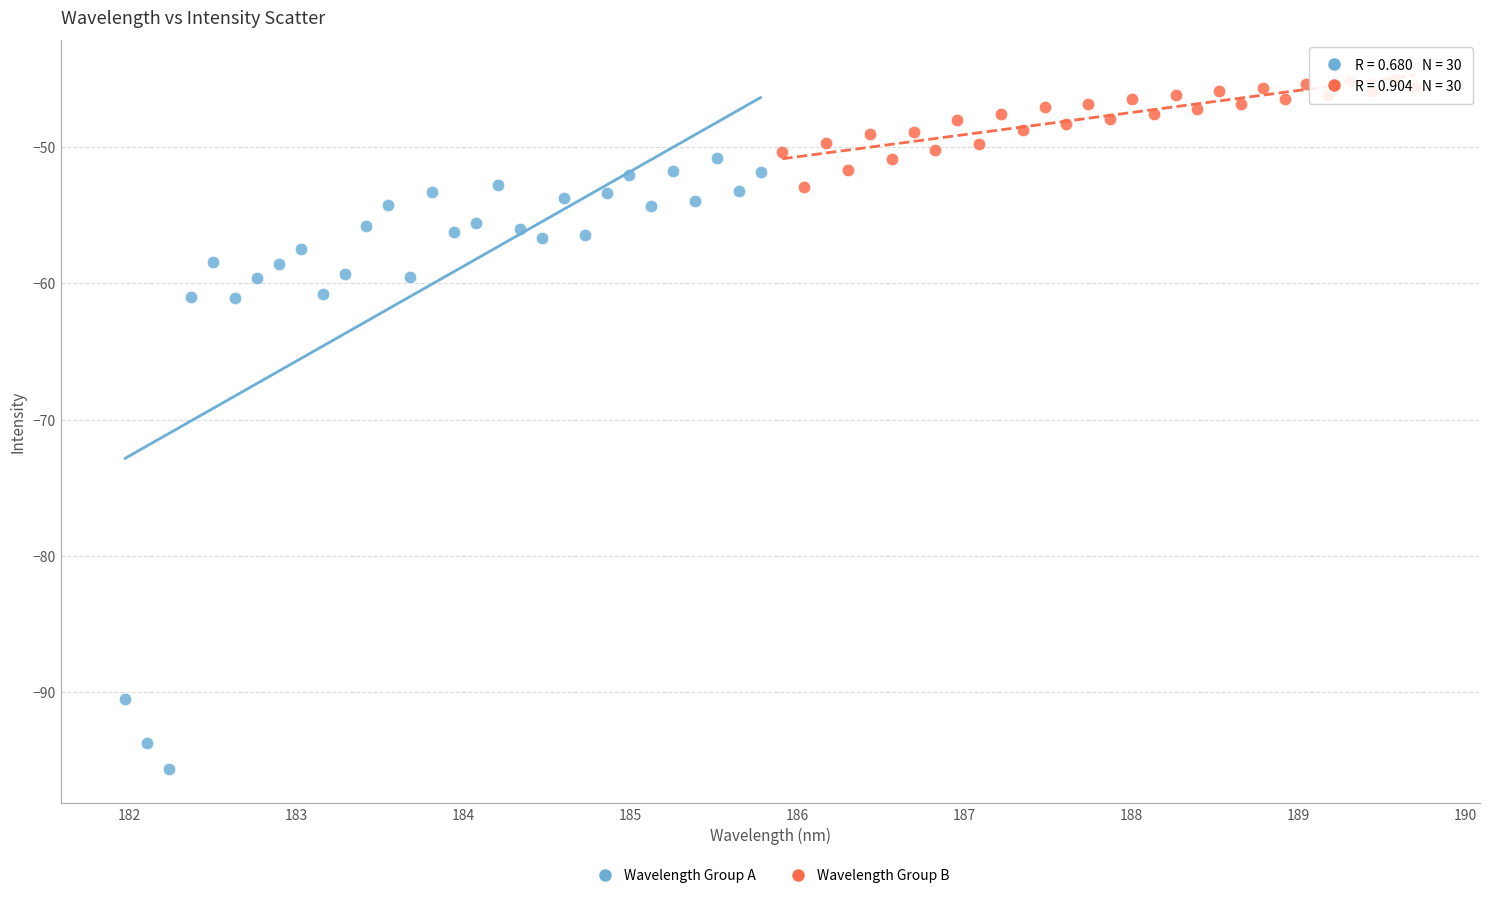

Which series has the largest Y range (max minus min)?

Wavelength Group A